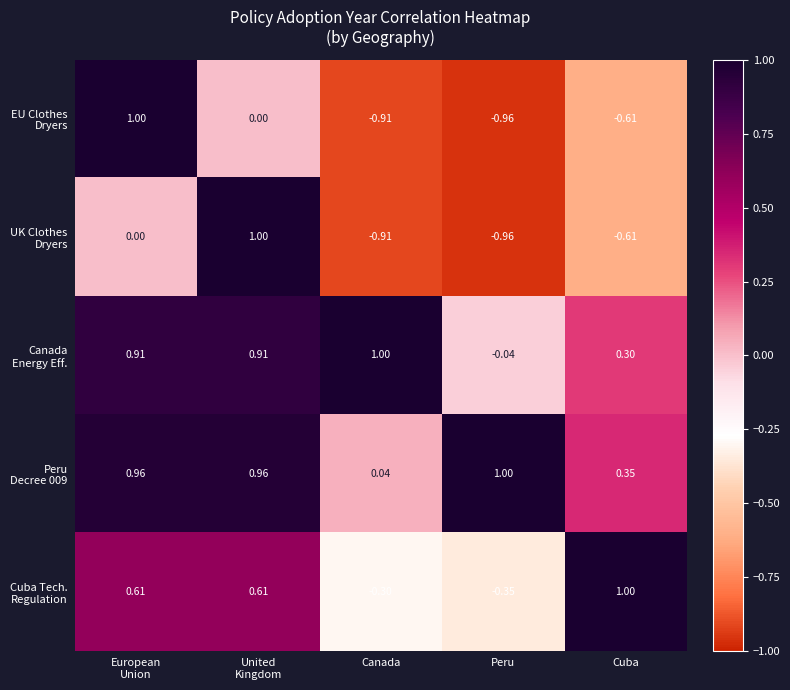

Which label corresponds to the smallest value in the chart?

Peru